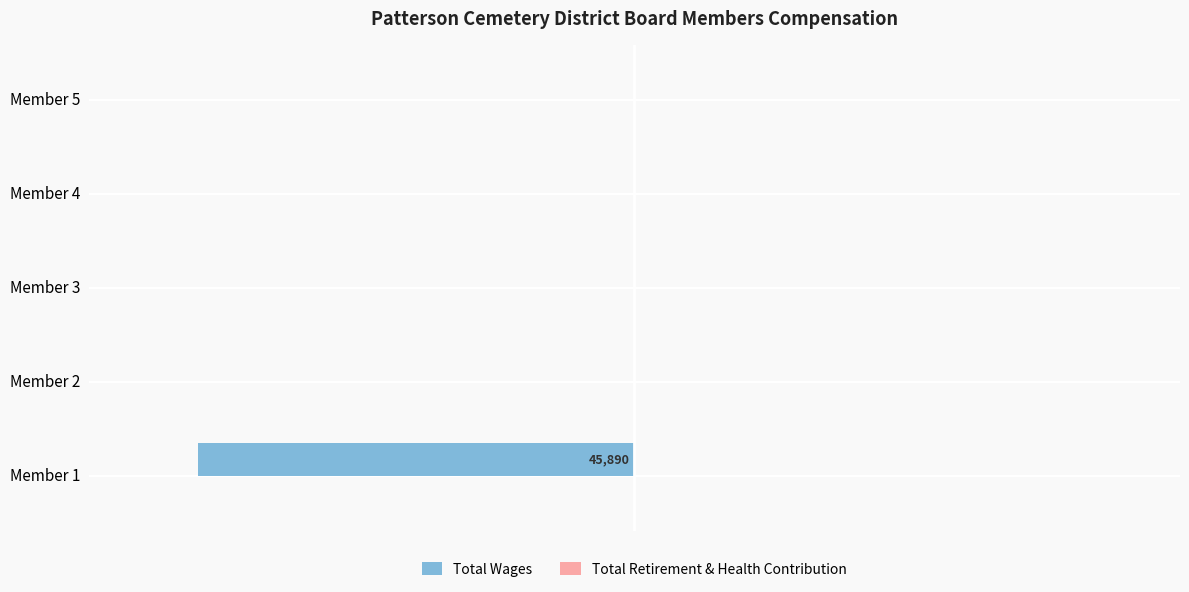

Are the bars horizontal?

Yes